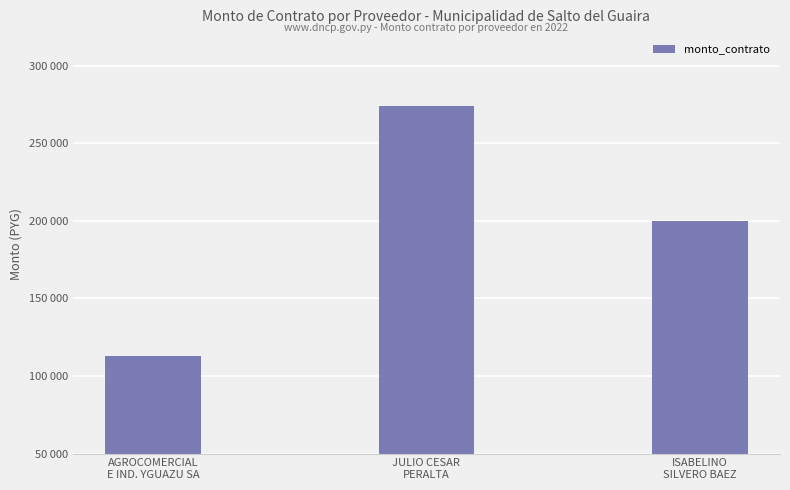

Does the chart contain any negative values?

No